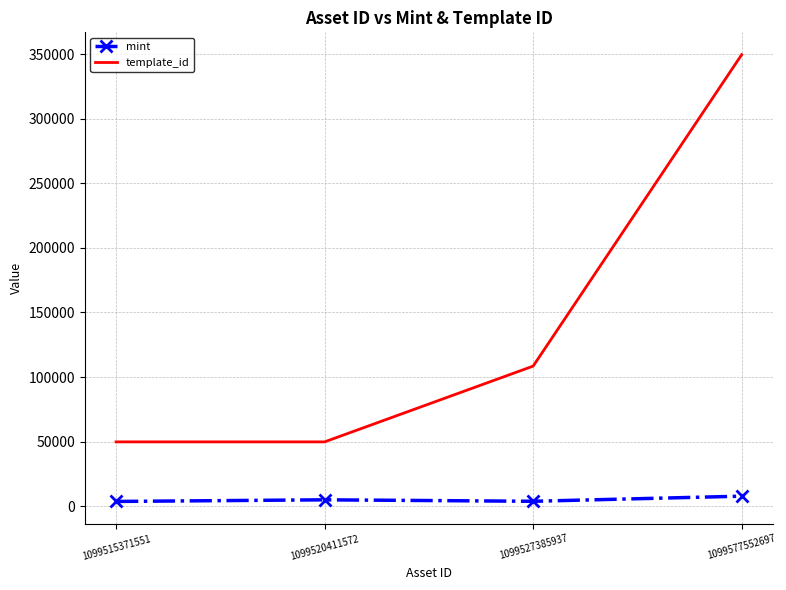

What is the average value of the mint series?

5114